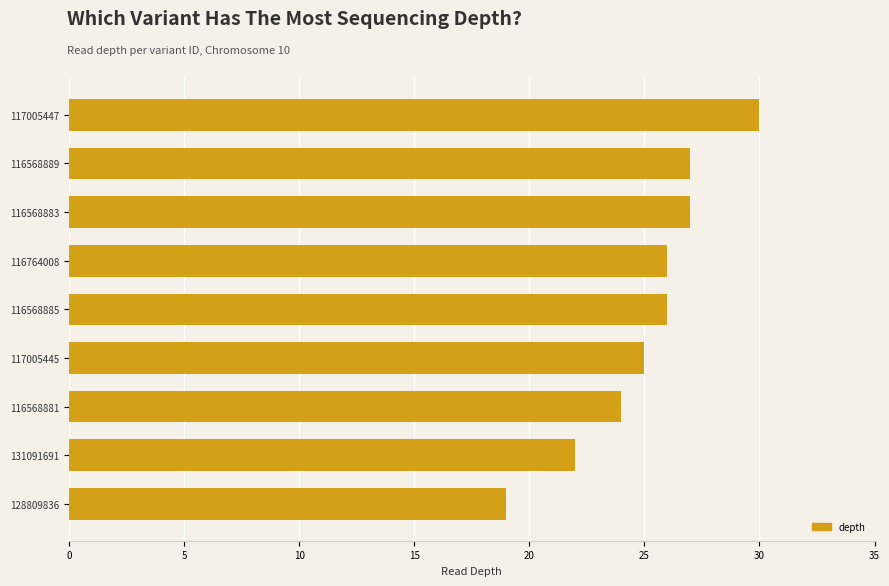

What value does the data have at 117005447, to the nearest 5?

30